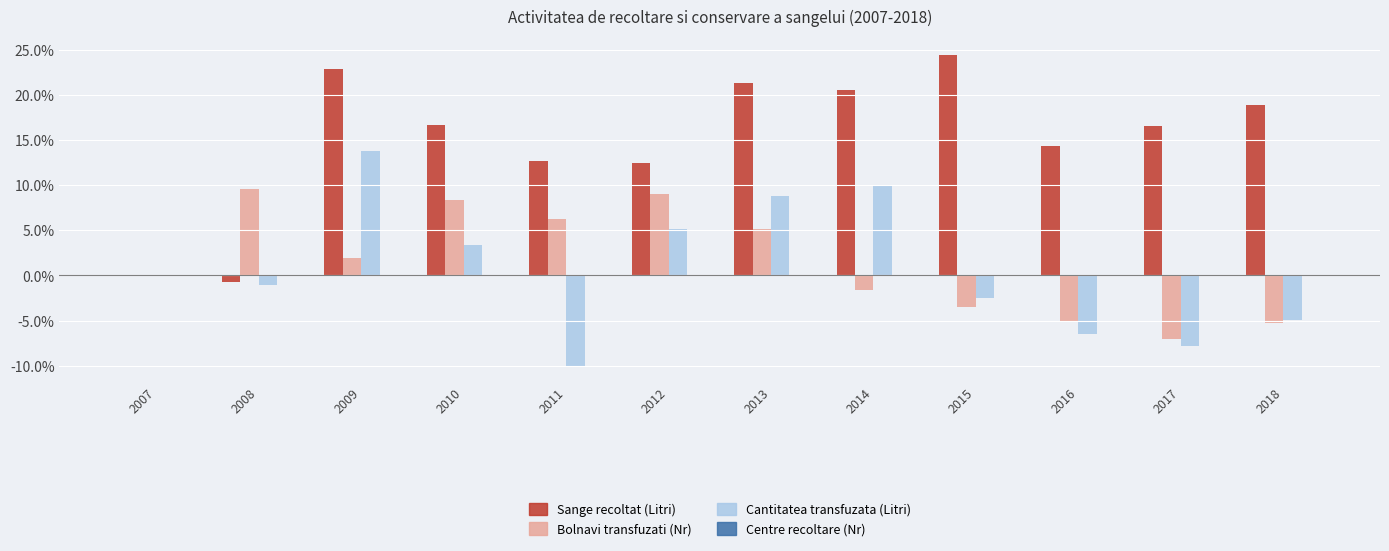

At how many categories does at least one series exceed 14?

8